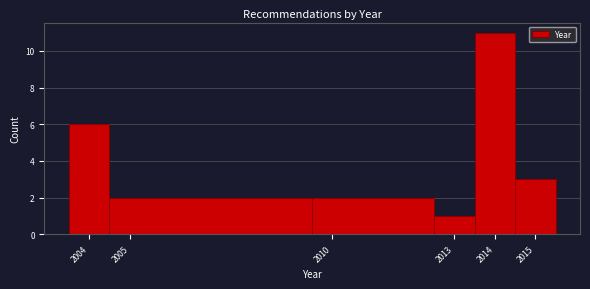

Reading left to right, list every bar in this chart as the range it spans on the x-axis followed by its height. The values are not printed on the chart, so give them approximately, as read against the axis.

2003.5 to 2004.5: 6
2004.5 to 2009.5: 2
2009.5 to 2012.5: 2
2012.5 to 2013.5: 1
2013.5 to 2014.5: 11
2014.5 to 2015.5: 3